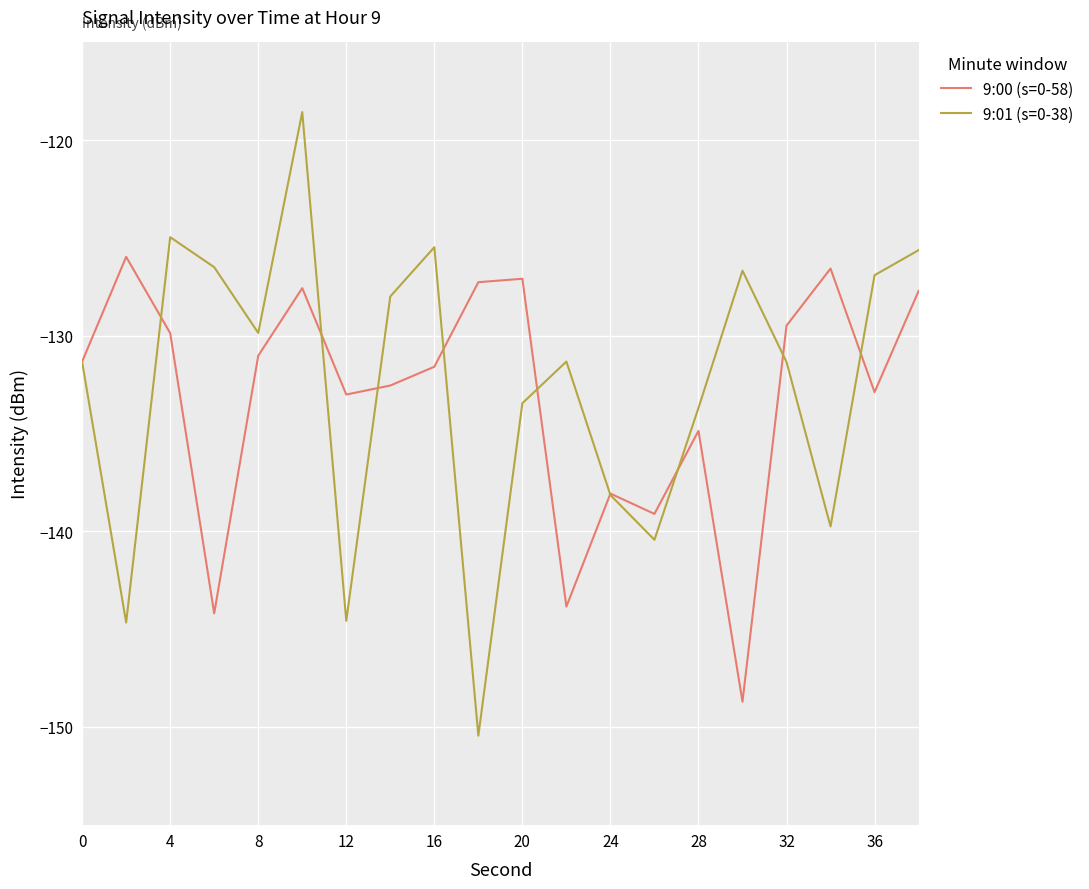

Rank the series by their maximum value, from highest to lowest.

9:01 (s=0-38), 9:00 (s=0-58)